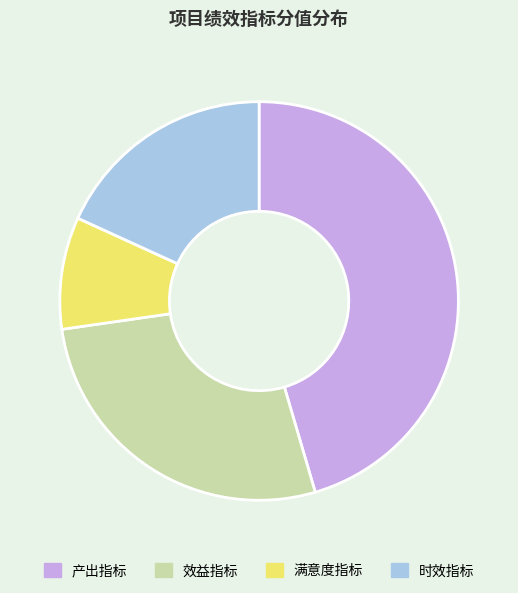

The 满意度指标 slice represents 9% of the pie. True or false?

True